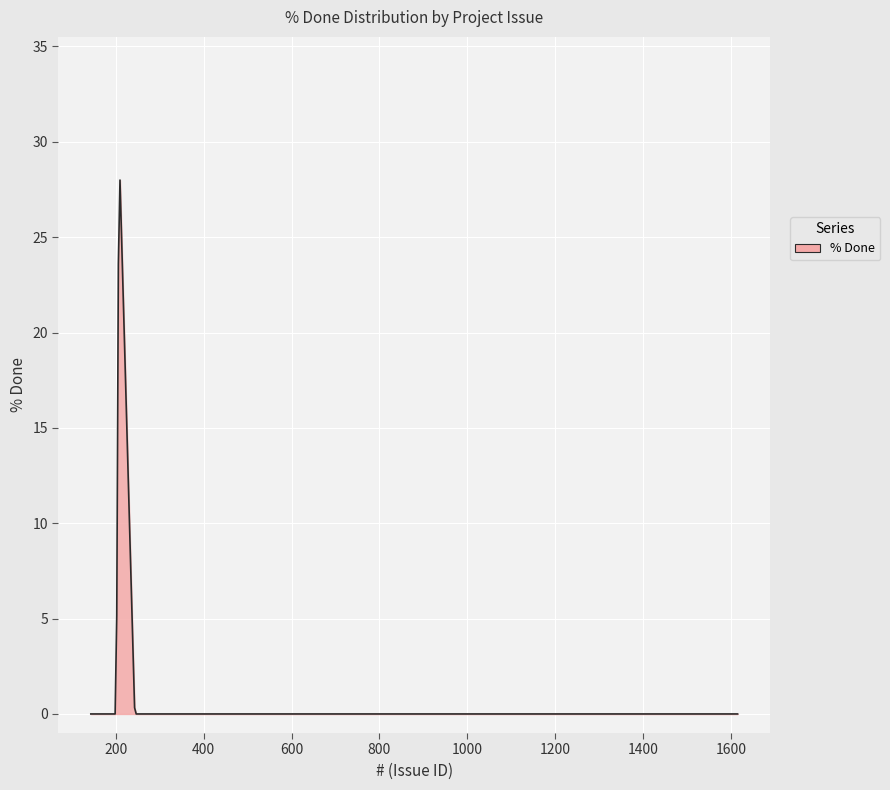

What is the greatest value displayed?

28.0